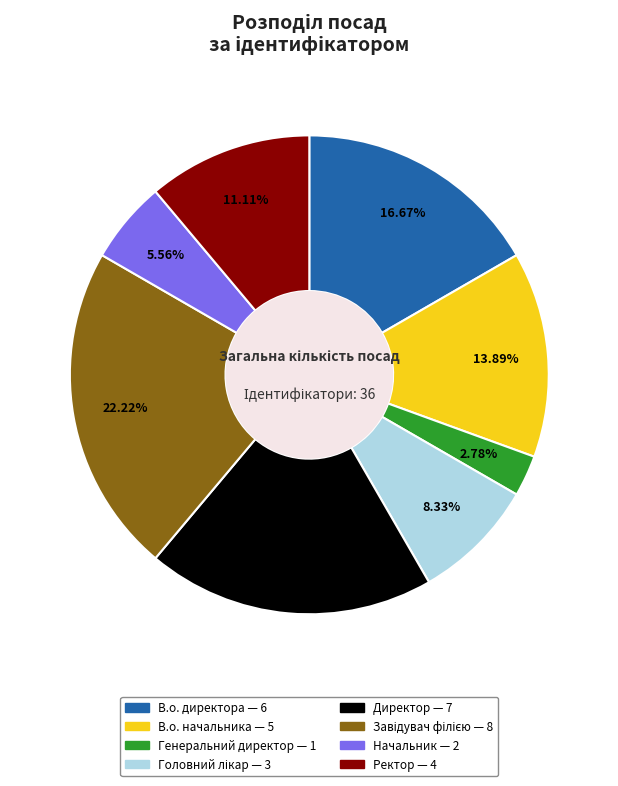

To the nearest percent, what portion does Ректор represent?

11%